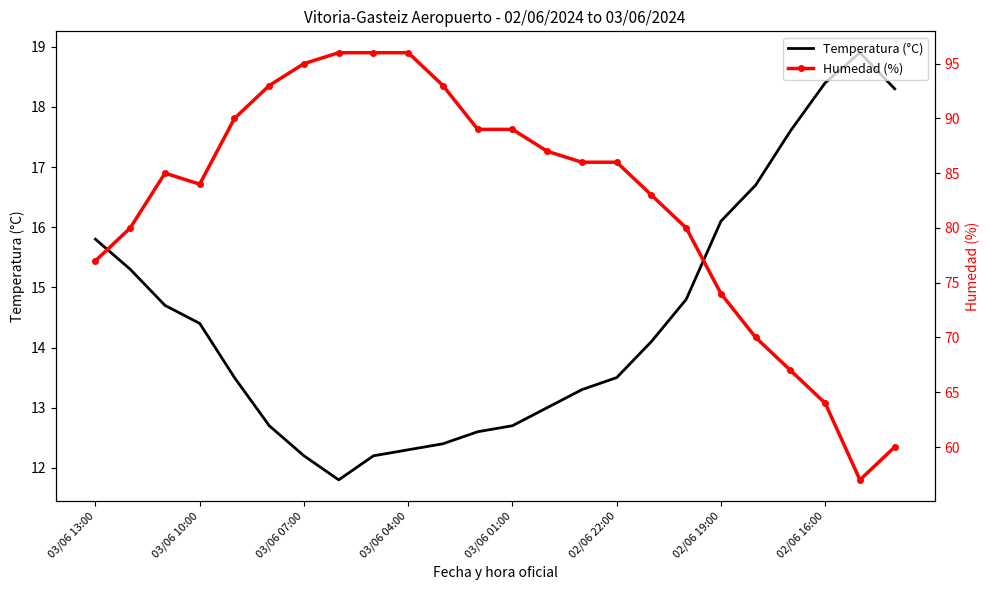

In Humedad (%), how many points are lower than both neighbors (excluding endpoints)?

2